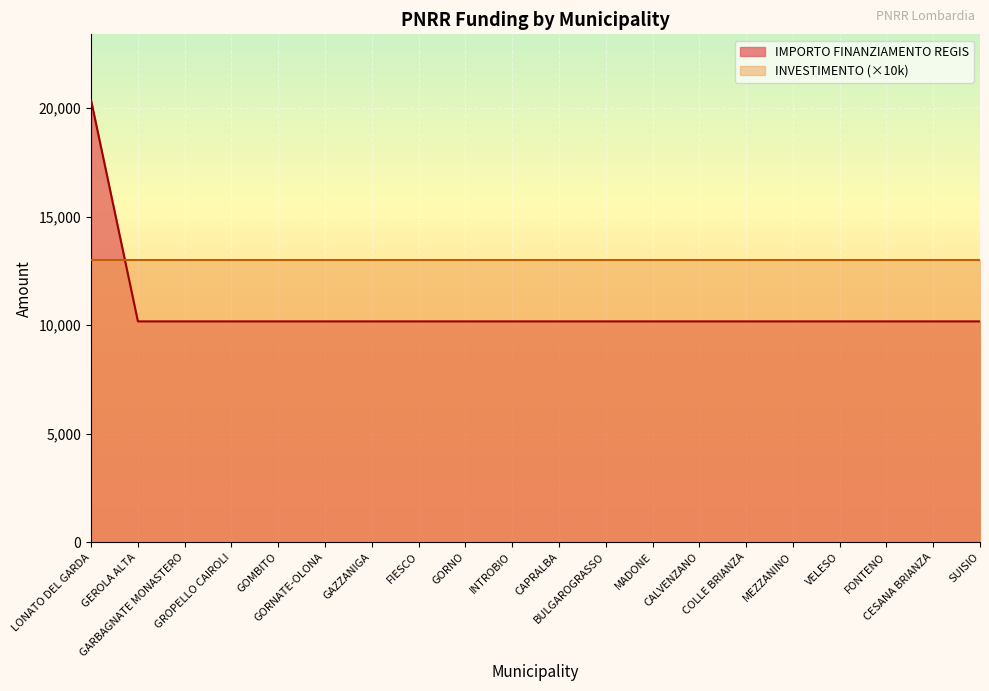

True or false: the data has more than 2 interior local peaks.

False